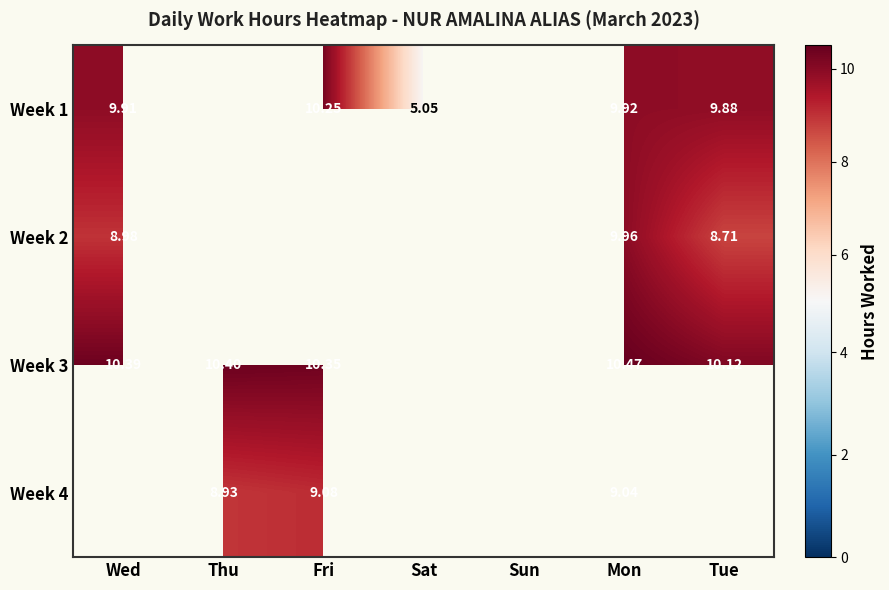

How many data points does each series have?

7